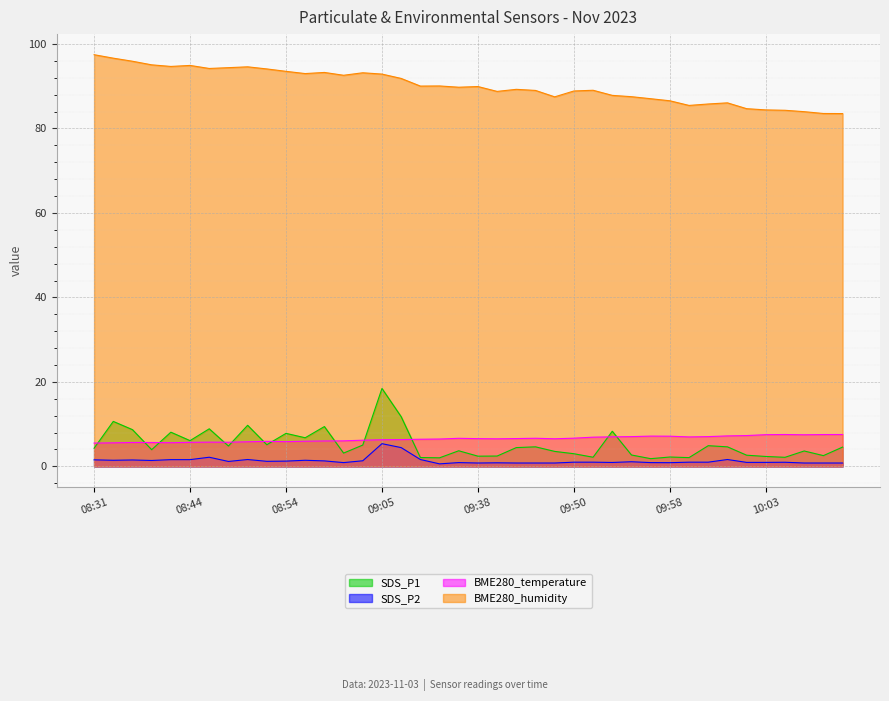

How many lines are shown in the chart?

4